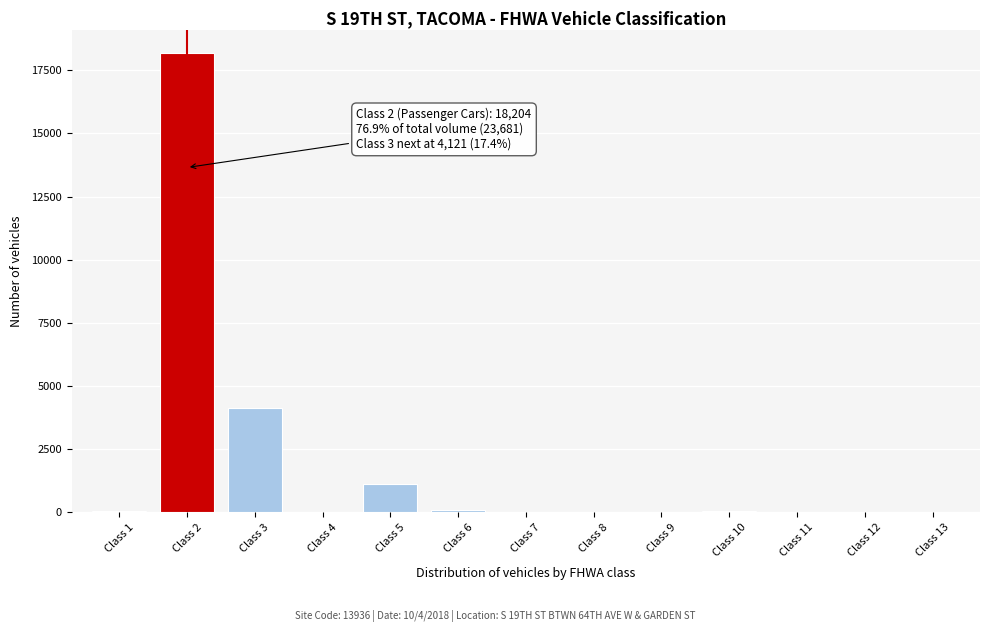

Where is the data nearest to the value 9102?

Class 3